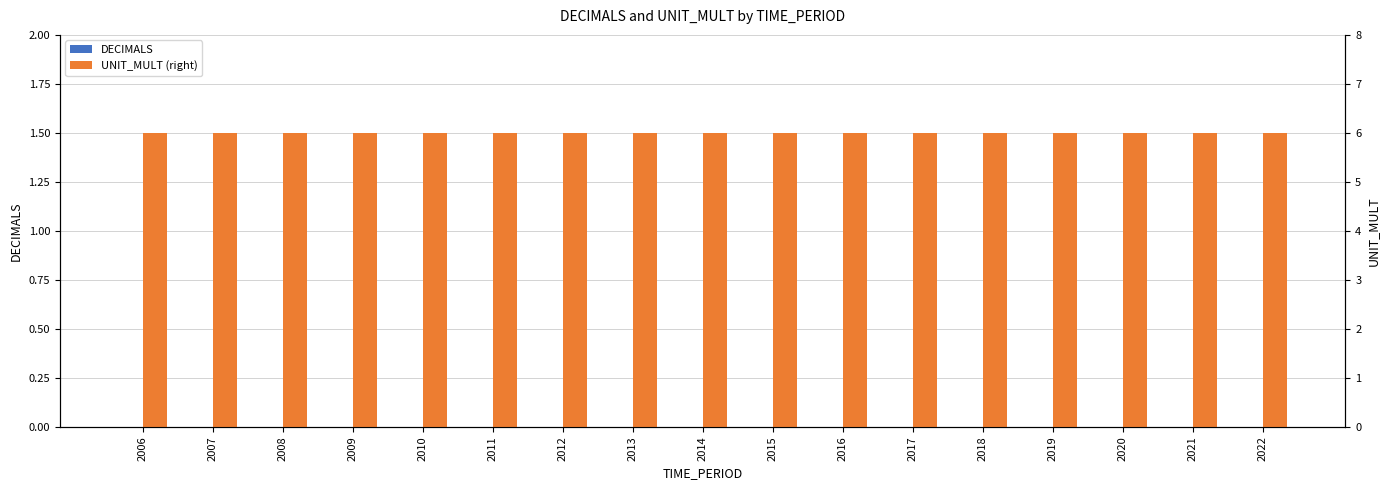

Which category has the lowest value in the UNIT_MULT (right) series?

2006